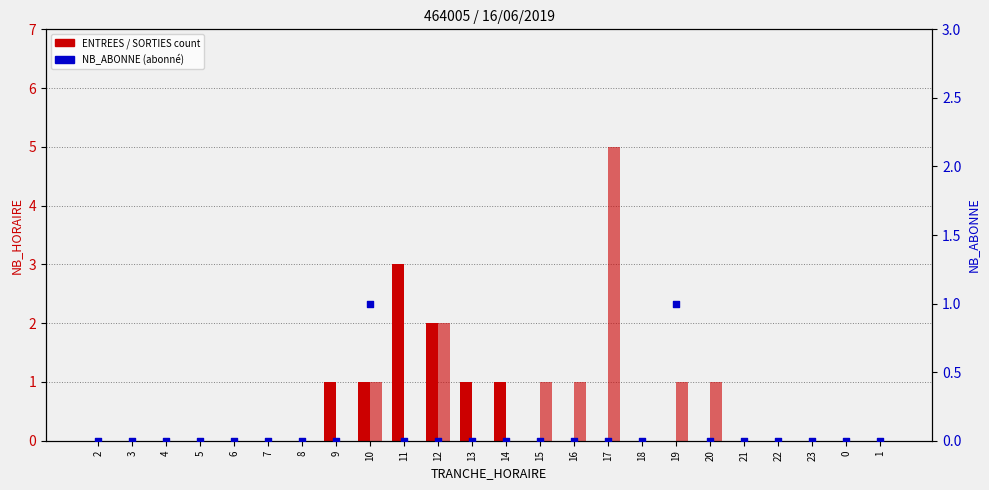

Which series contains the lowest Y value?

ENTREES